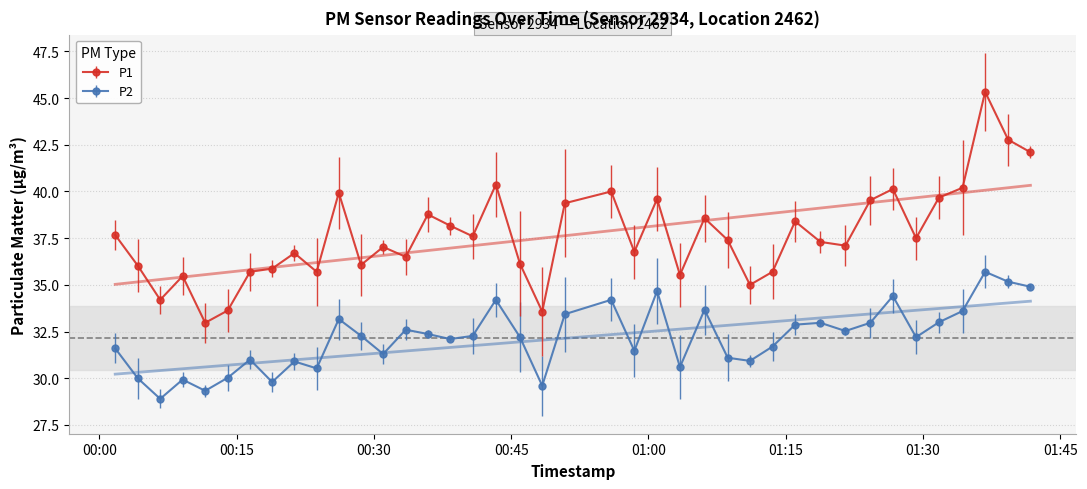

Reading left to right, transcribe all the data shown in this chart.

P1: 37.7	36.0	34.2	35.5	33.0	33.6	35.7	35.9	36.7	35.7	39.9	36.1	37.0	36.5	38.8	38.2	37.6	40.4	36.1	33.6	39.4	40.0	36.8	39.6	35.5	38.6	37.4	35.0	35.7	38.4	37.3	37.1	39.5	40.1	37.5	39.7	40.2	45.3	42.8	42.1
P2: 31.6	30.0	28.9	29.9	29.3	30.0	31.0	29.8	30.9	30.5	33.2	32.3	31.3	32.6	32.4	32.1	32.3	34.2	32.2	29.6	33.4	34.2	31.5	34.7	30.6	33.7	31.1	30.9	31.7	32.9	33.0	32.5	33.0	34.4	32.2	33.0	33.6	35.7	35.2	34.9